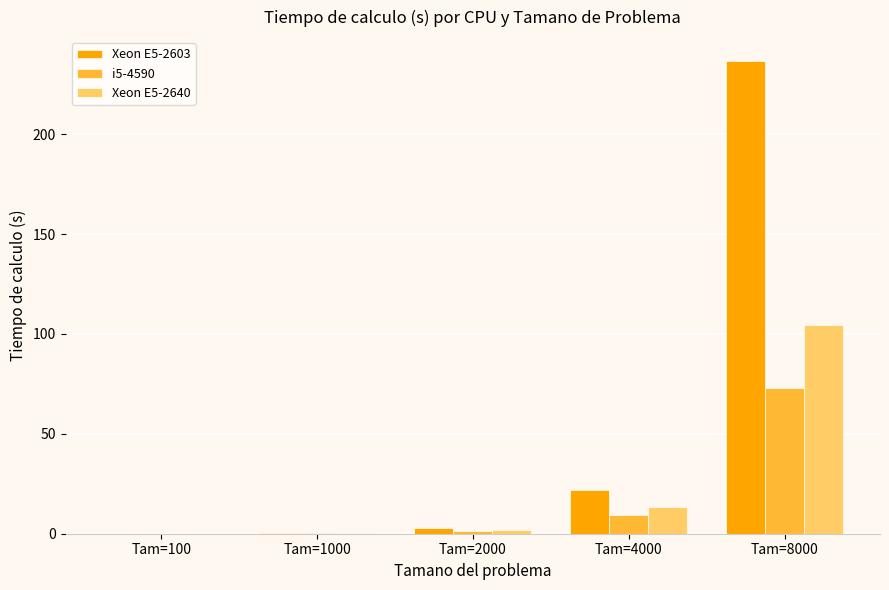

Which category has the highest value in the Xeon E5-2640 series?

Tam=8000